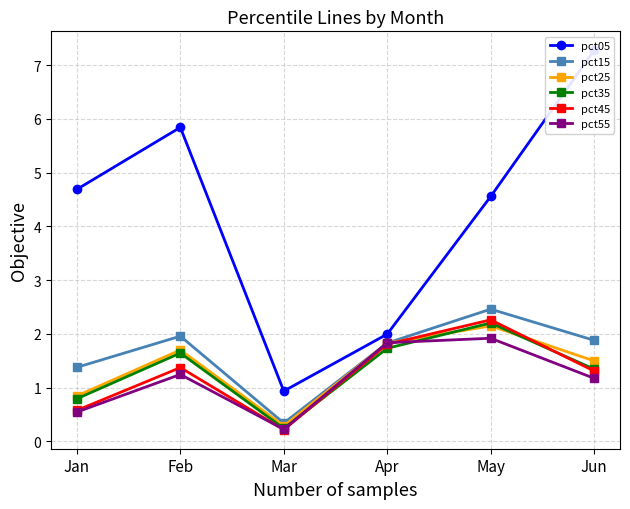

Where is the first local maximum for pct35?

Feb